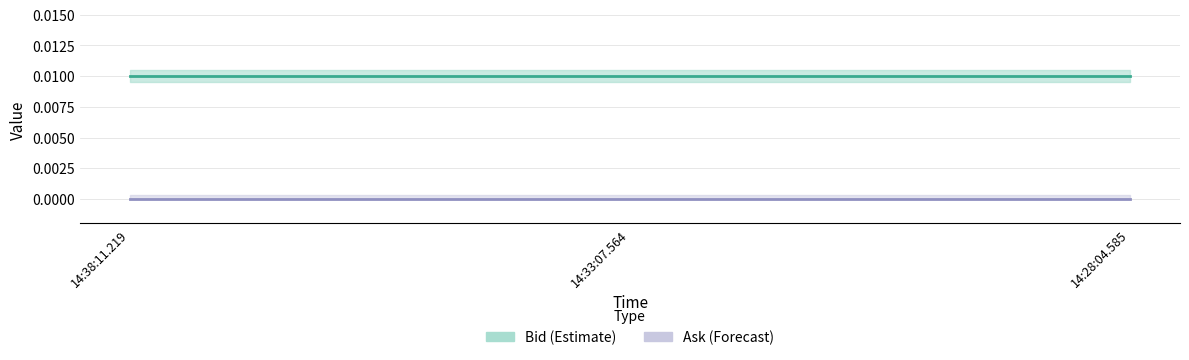

Reading left to right, what are all the values shown in this chart?

Bid (Estimate): 14:38:11.219=0.0	14:33:07.564=0.0	14:28:04.585=0.0
Ask (Forecast): 14:38:11.219=0.0	14:33:07.564=0.0	14:28:04.585=0.0